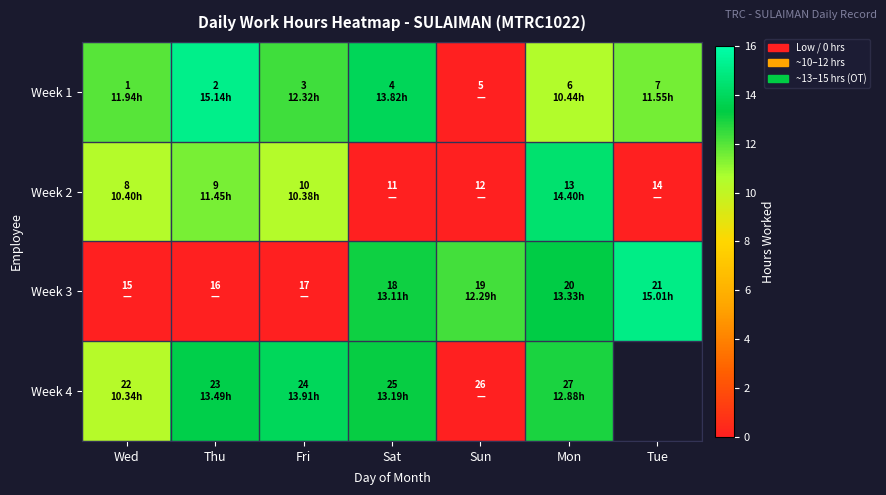

Which has a higher value, Sun or Mon?

Mon